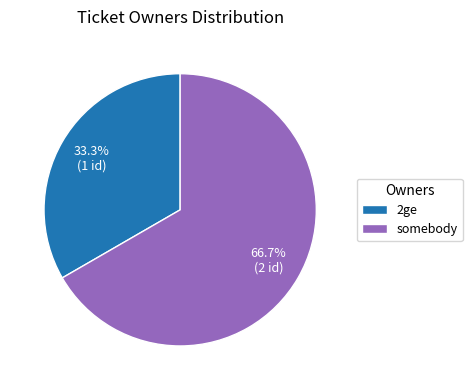

To the nearest percent, what is the difference between the somebody and 2ge slice percentages?

33%